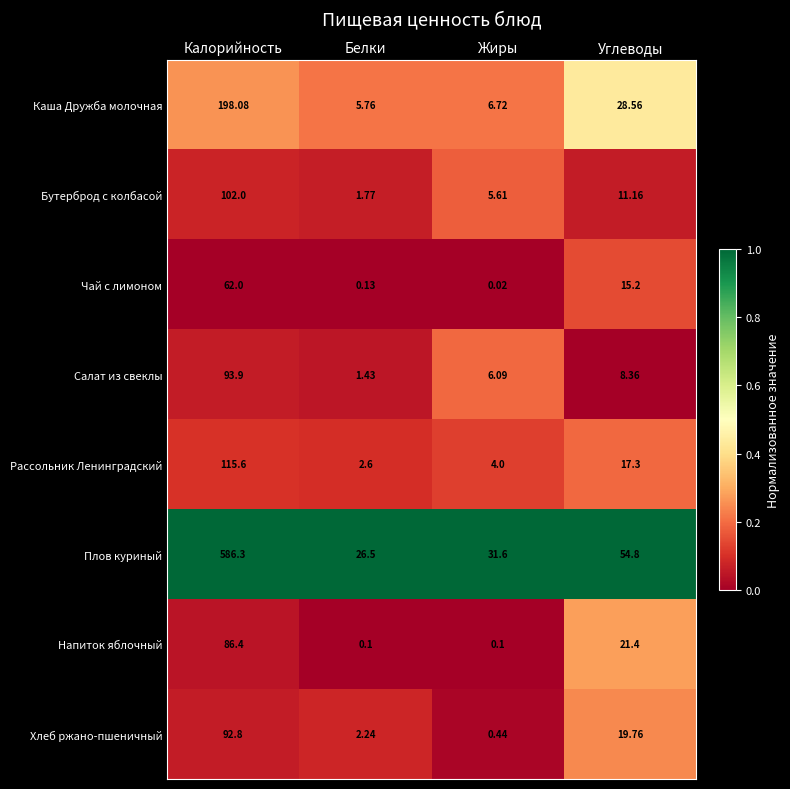

What is the total value across all series at Калорийность?

1337.1